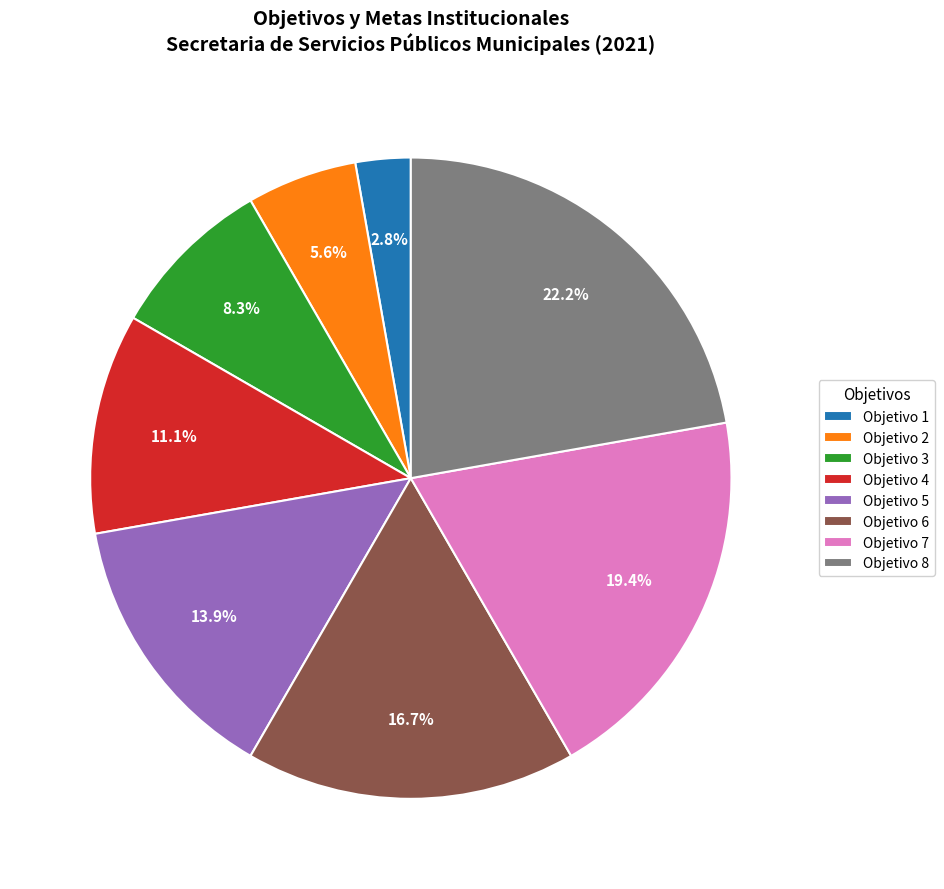

The Objetivo 1 slice represents 3% of the pie. True or false?

True